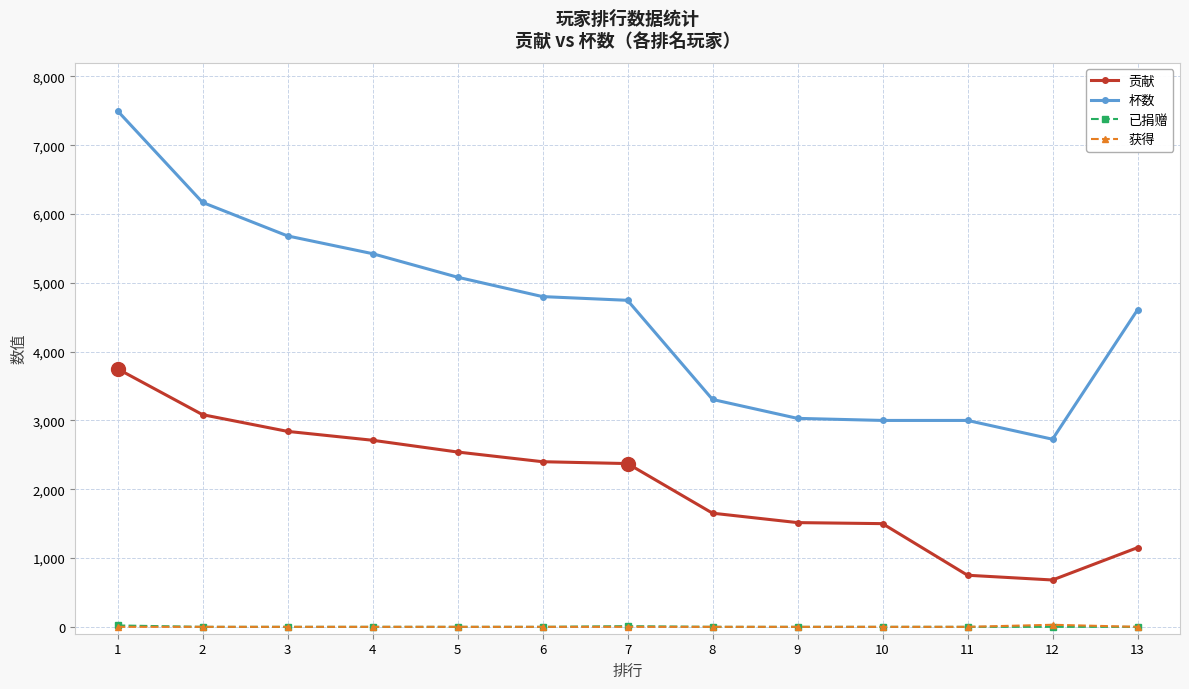

The 贡献 series shows 4133 at 7. True or false?

False